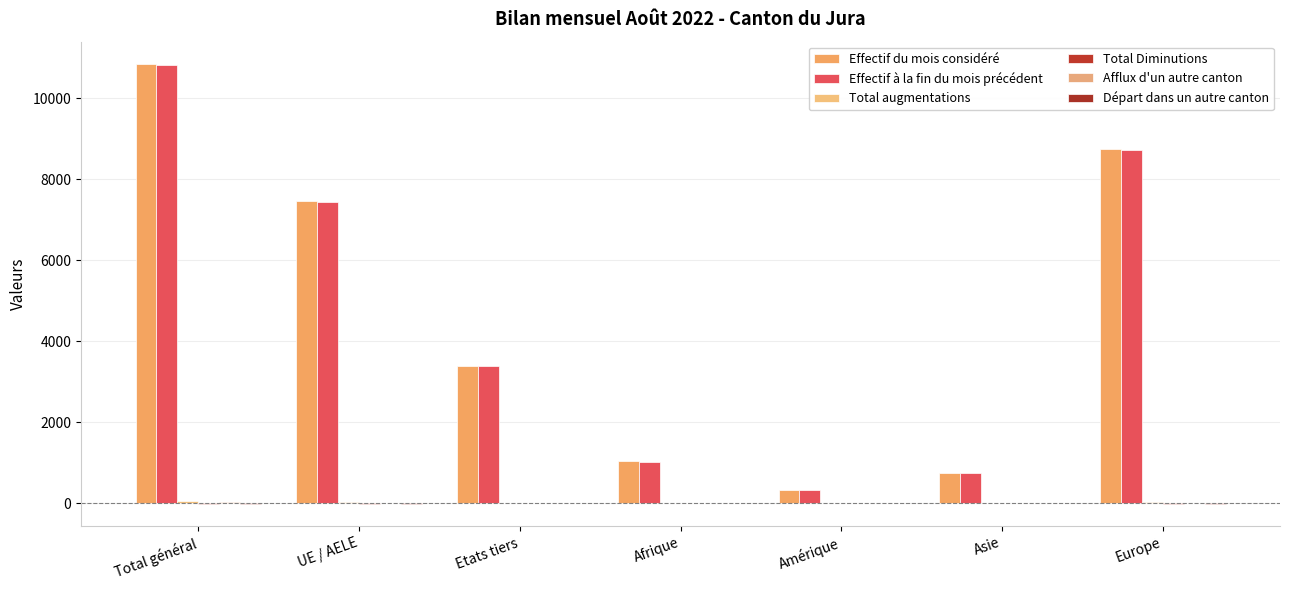

What is the value of the Effectif à la fin du mois précédent bar at the 3rd from the left?

3378